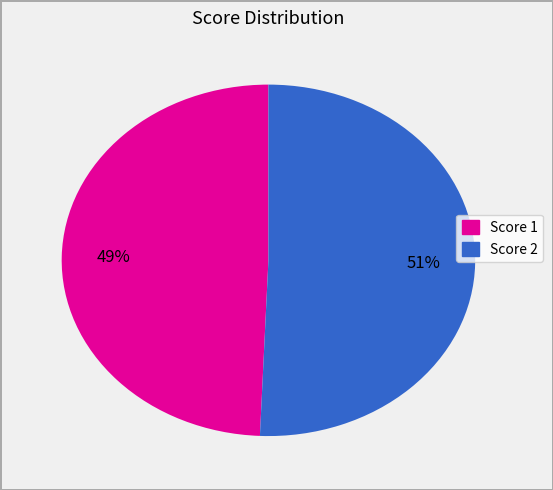

To the nearest percent, what is the average slice percentage?

50%